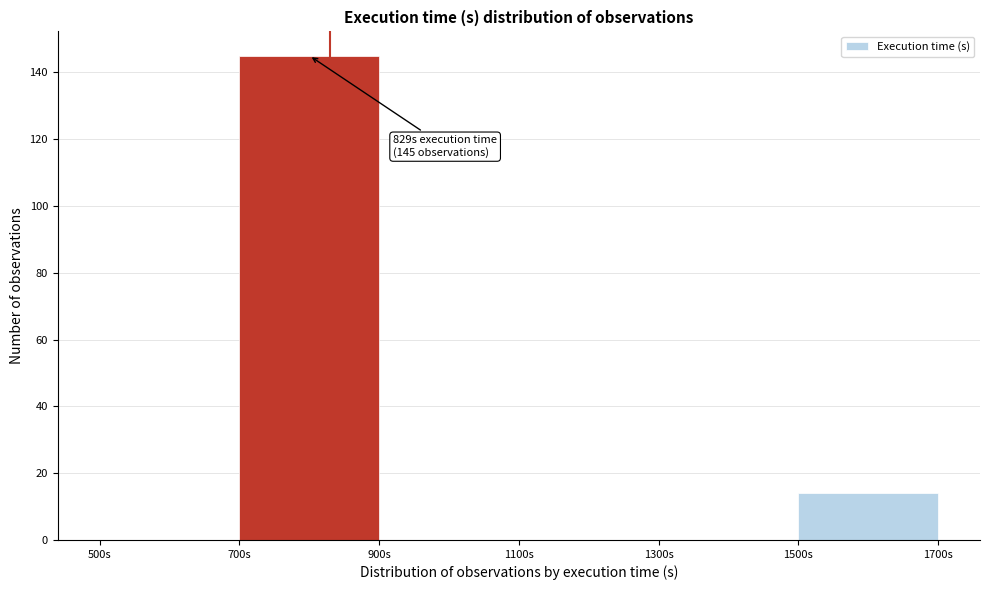

Which range on the x-axis has the tallest bar?

700 to 900